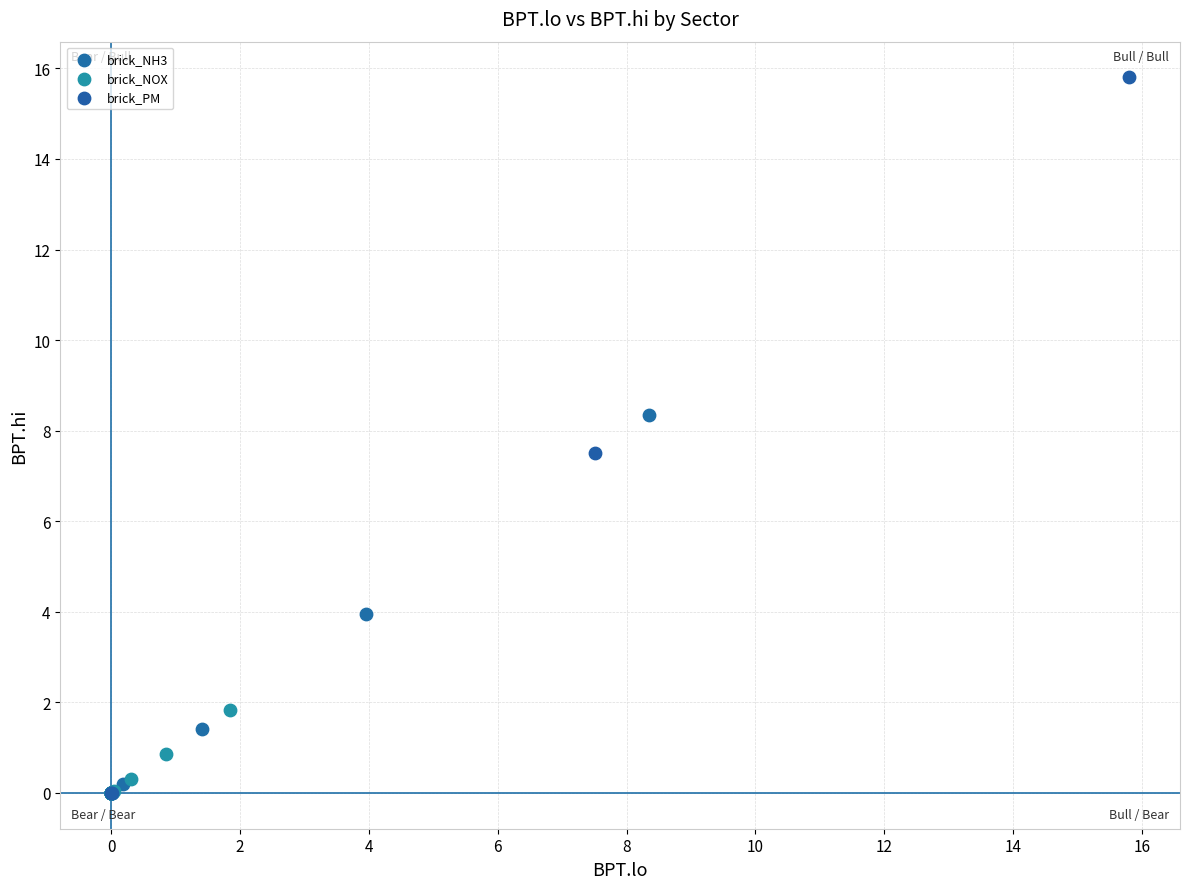

Which series reaches the maximum Y coordinate?

brick_PM